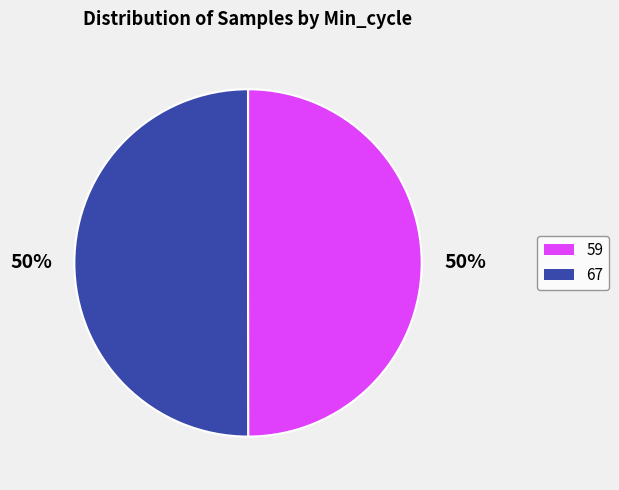

To the nearest percent, what percentage of the pie is 67?

50%